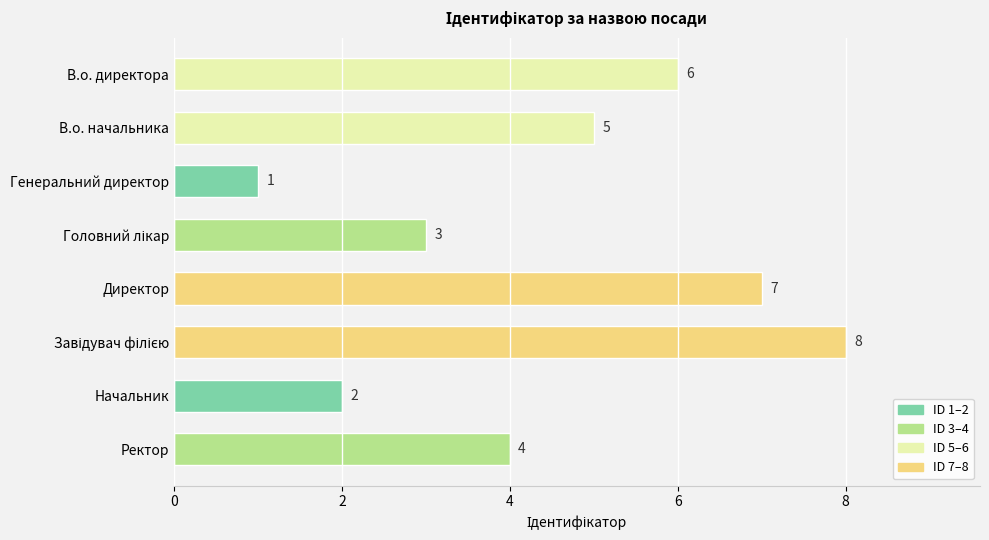

What is the value of the 7th bar from the top?

2